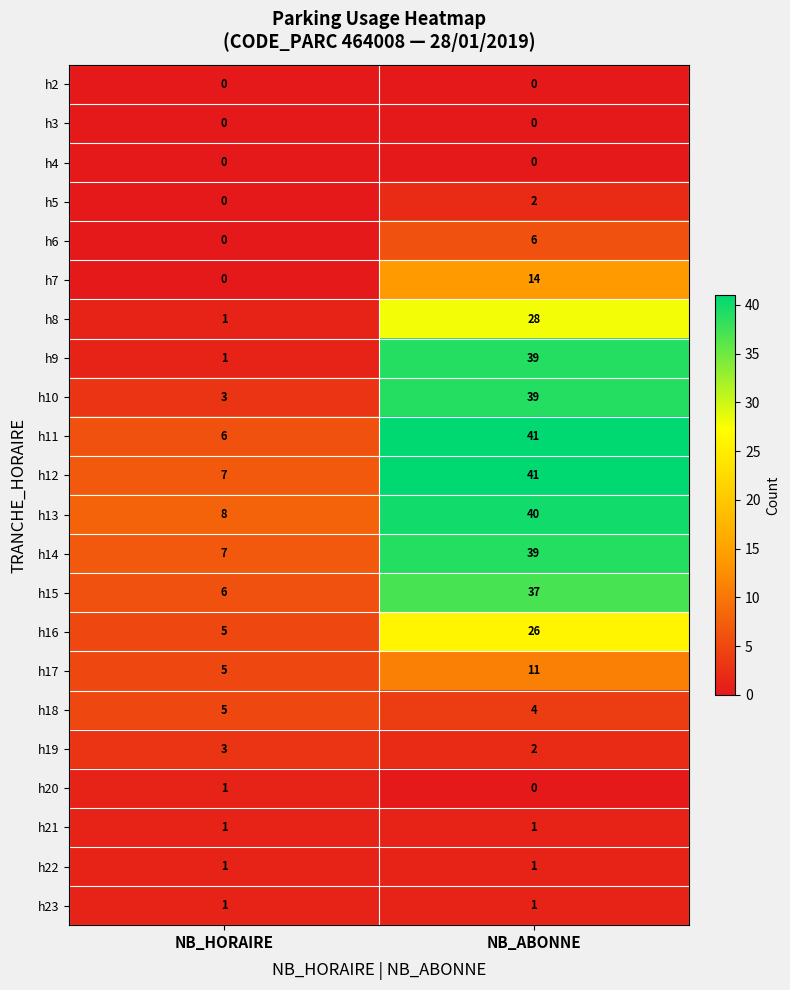

What is the sum of the h17 values at NB_HORAIRE and NB_ABONNE?

16